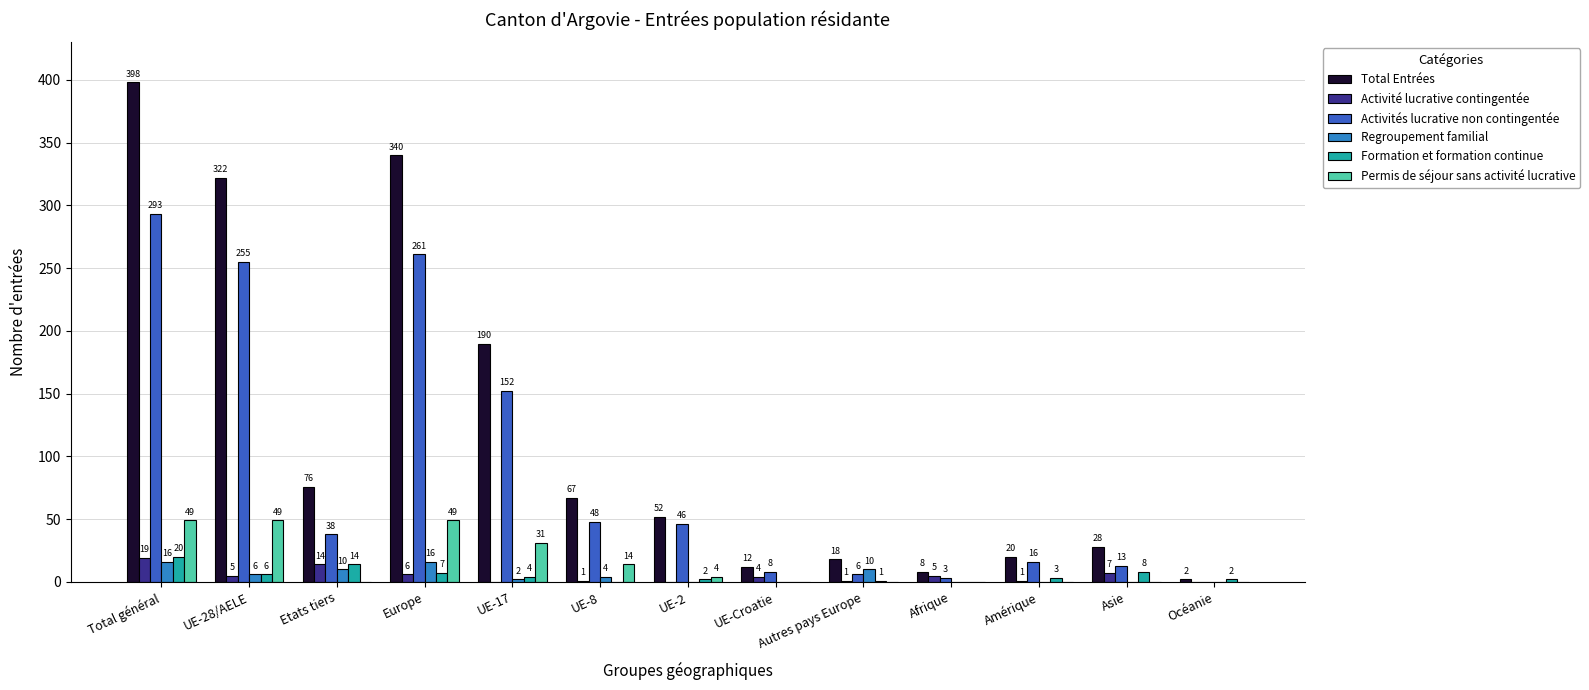

Which series has the largest total across all categories?

Total Entrées